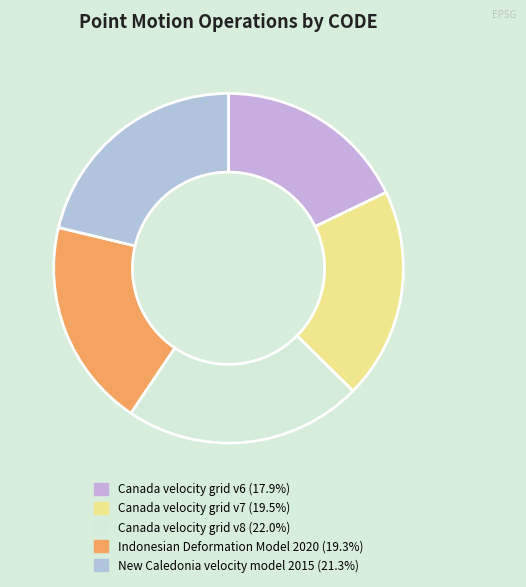

What percentage is NOT represented by New Caledonia velocity model 2015?

78.7%